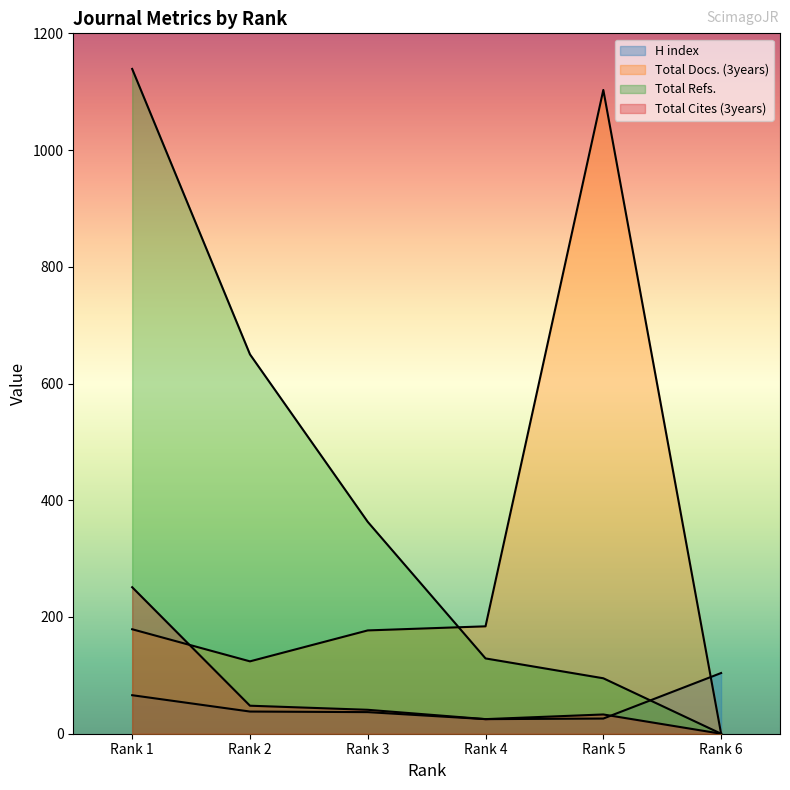

What is the total value across all series at Rank 5?

1257